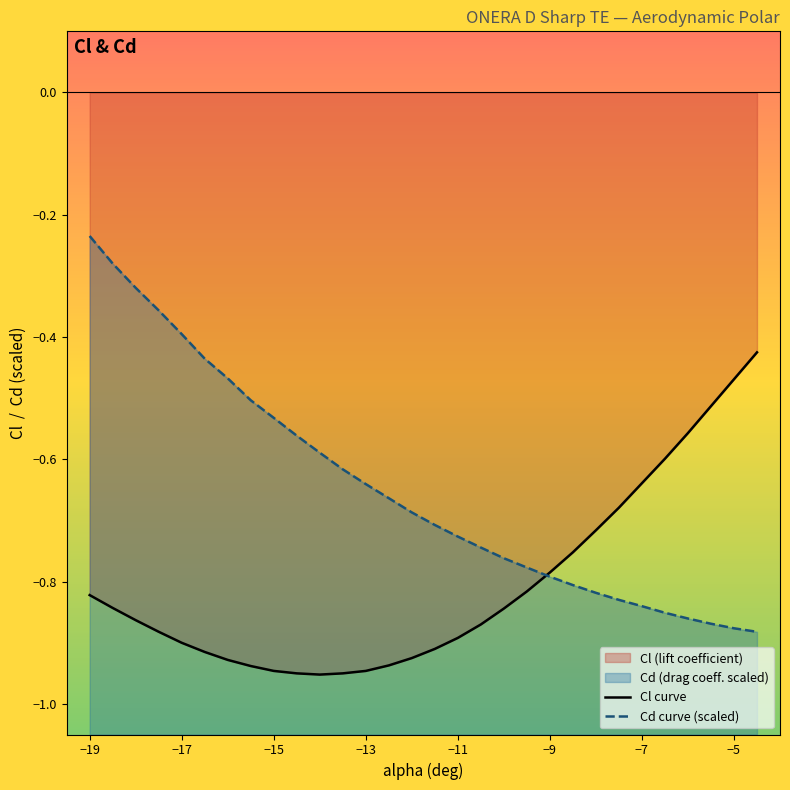

At which label does Cd reach its minimum?

-4.5